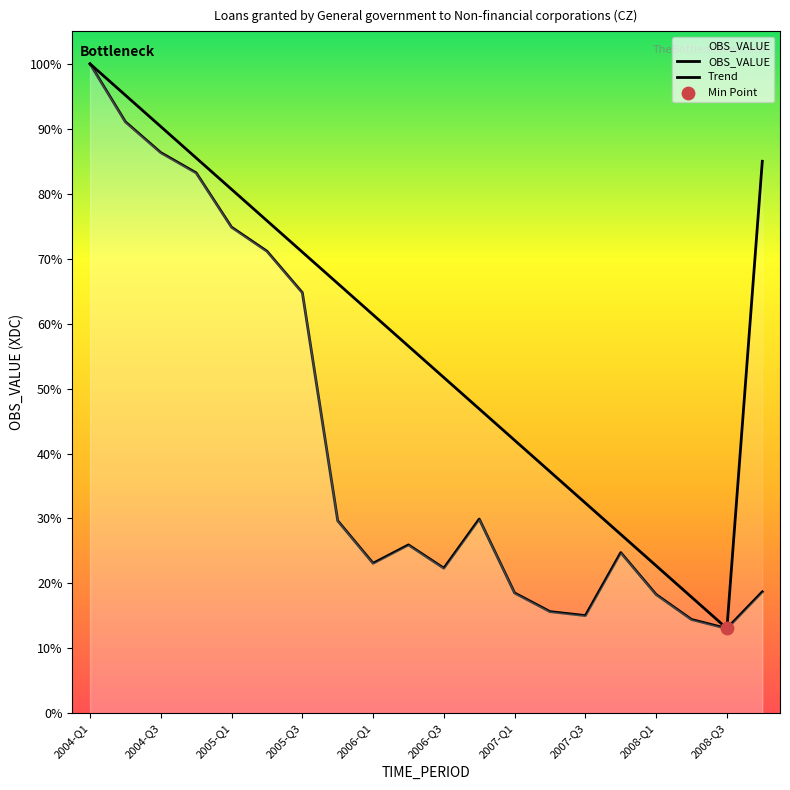

Which has a higher value, 2006-Q1 or 2008-Q3?

2006-Q1